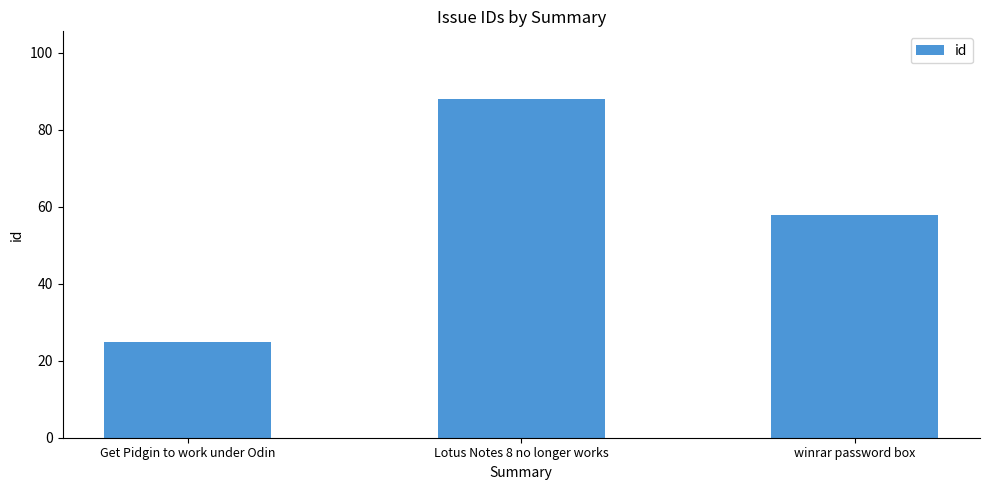

Which has a higher value, winrar password box or Lotus Notes 8 no longer works?

Lotus Notes 8 no longer works